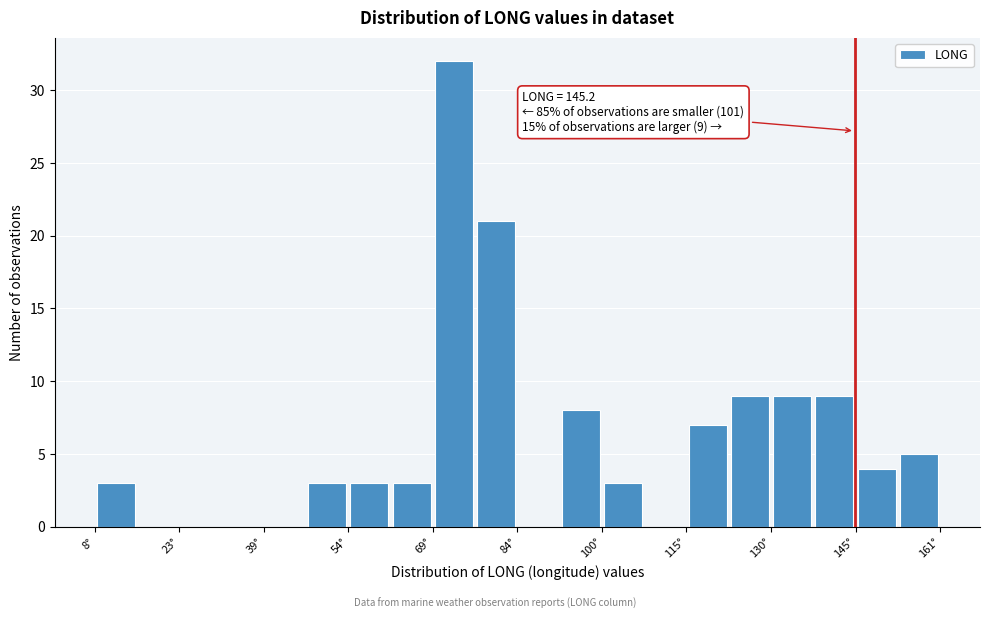

Around what value on the x-axis is the tallest bar? Give the approximate position of its centre, as read against the axis.

72